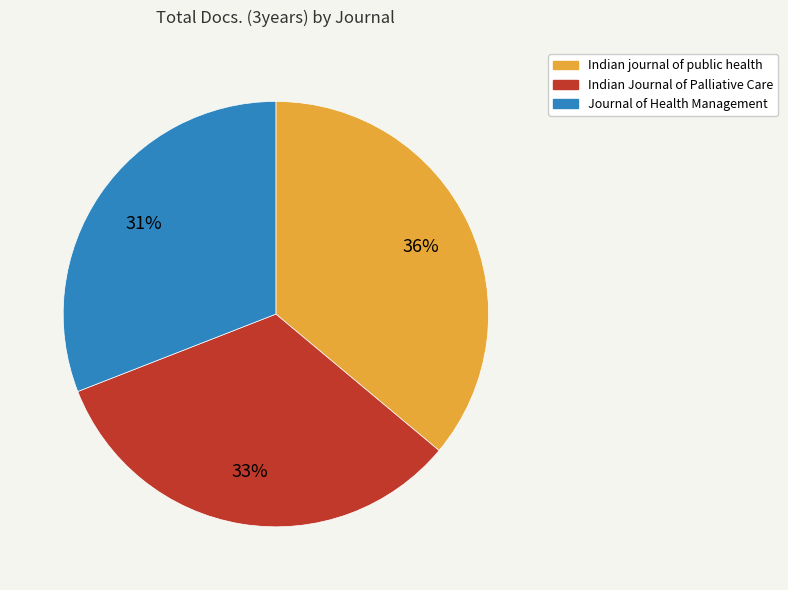

Is it true that Indian Journal of Palliative Care is 33% of the pie?

True